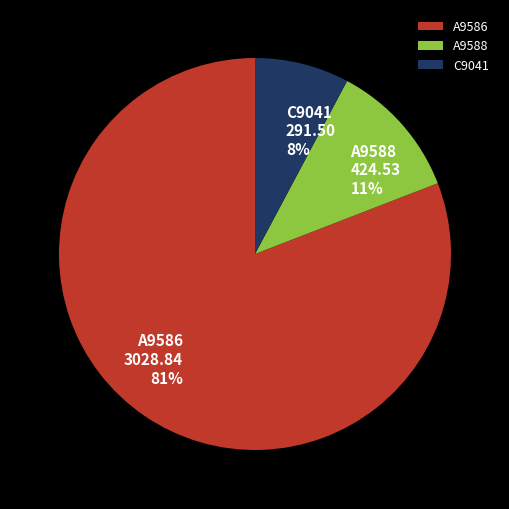

To the nearest percent, what is the average slice percentage?

33%